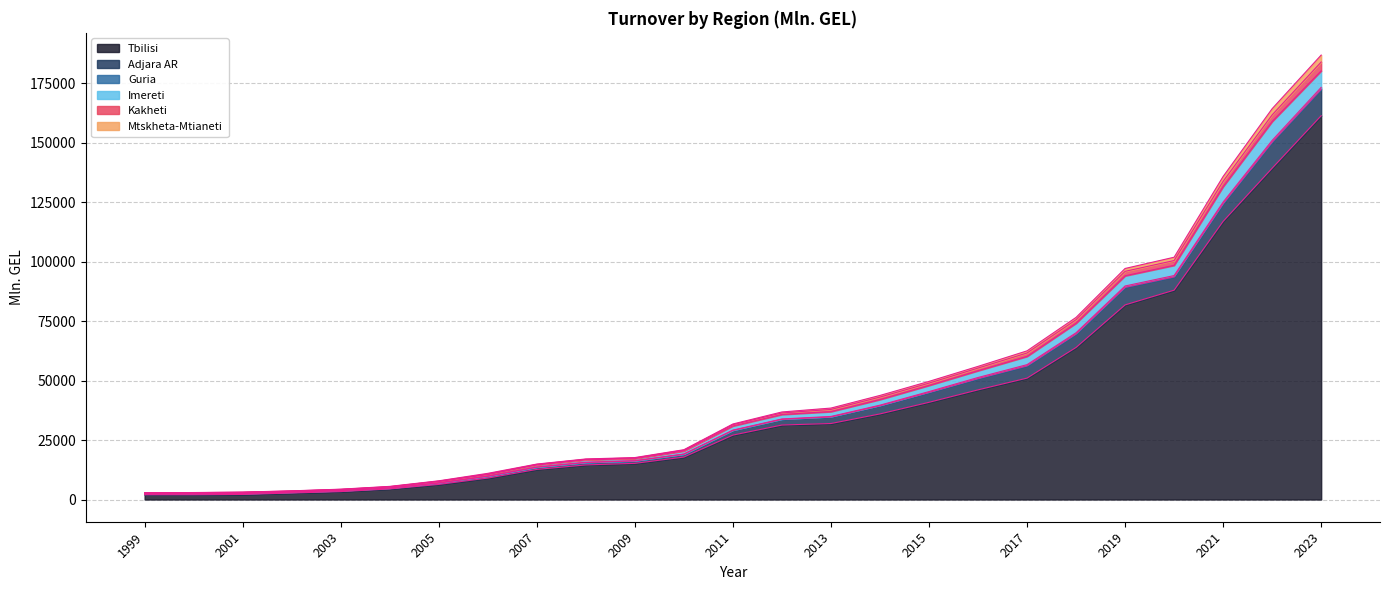

What is the highest value of the Tbilisi series?

161397.9